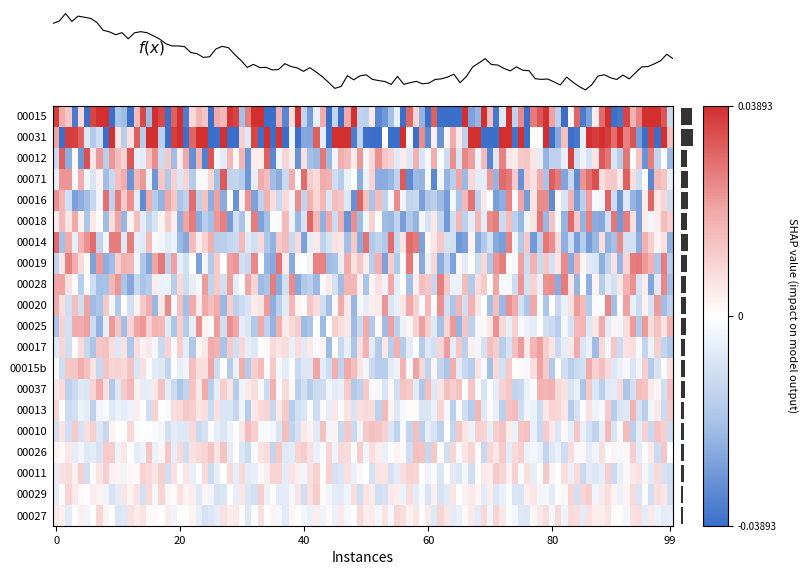

Which series has the largest total across all categories?

00012